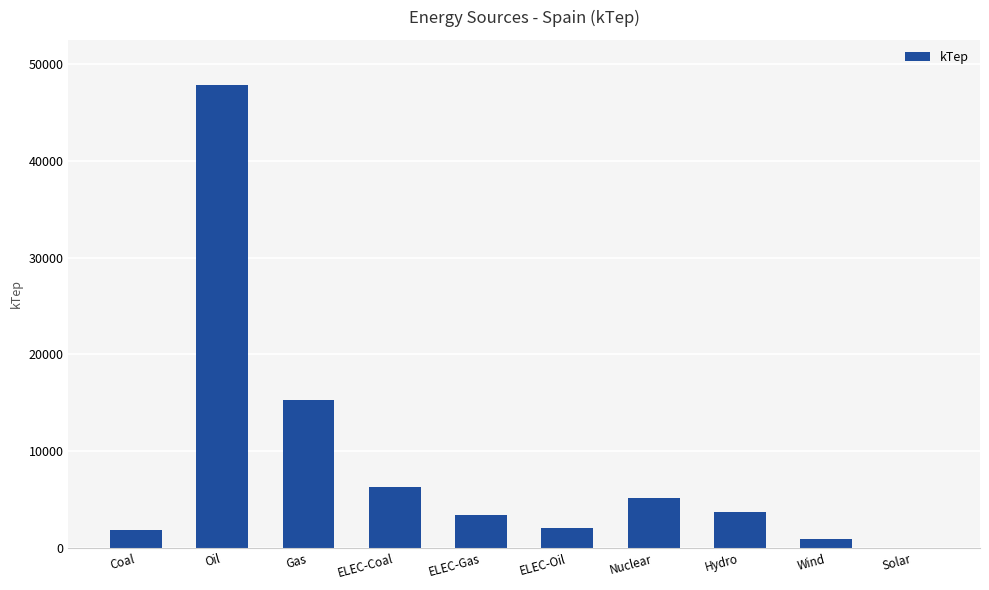

The chart shows a value of 1019.7 at ELEC-Gas. True or false?

False